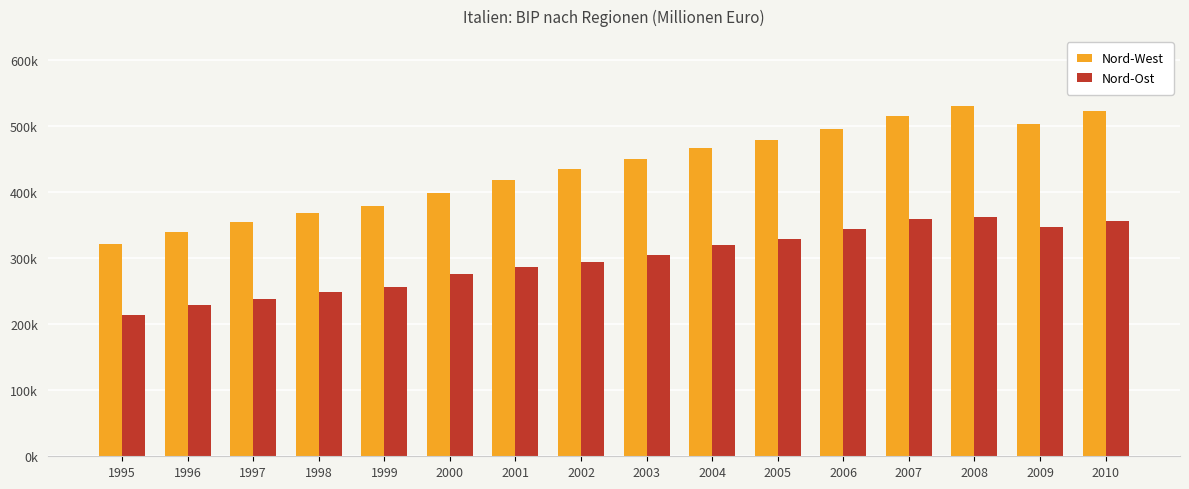

List the series in order of their peak value, highest first.

Nord-West, Nord-Ost